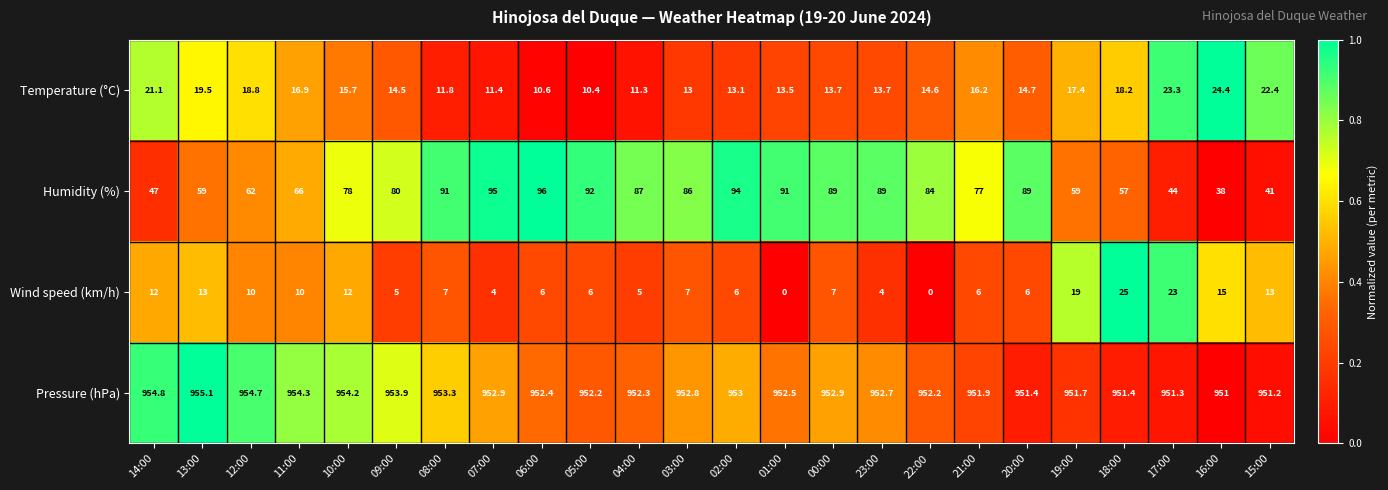

Is it true that Temperature (°C) equals 13.7 at 23:00?

True